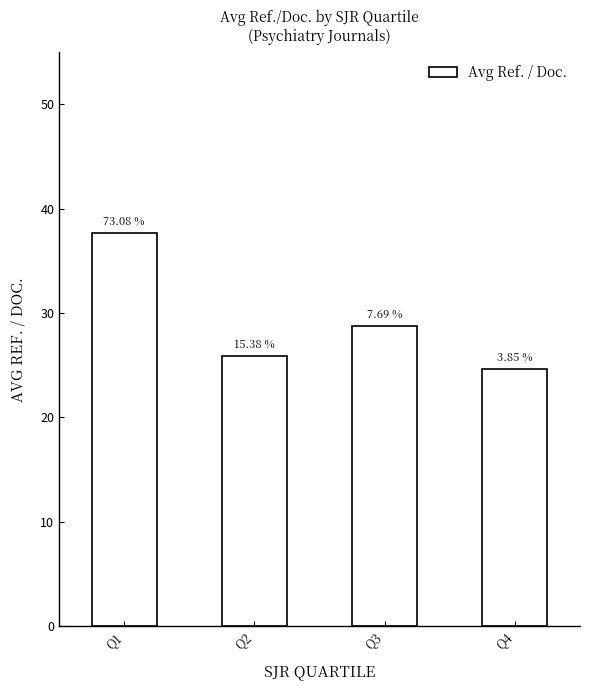

Are the bars horizontal?

No